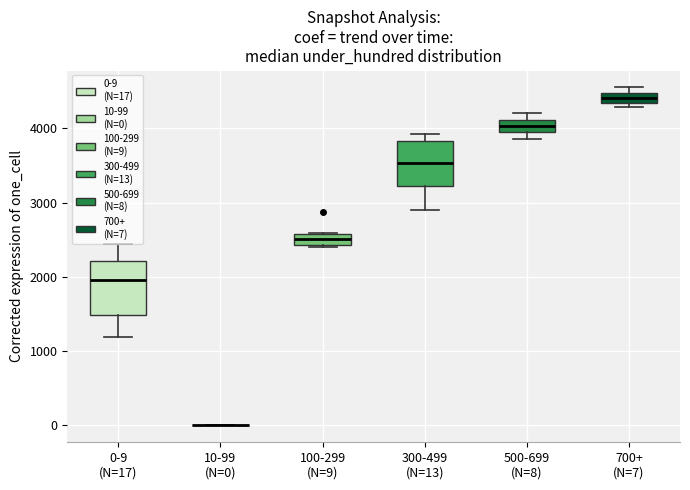

Comparing the boxes themselves (not the whiskers), which one is the tallest?

0-9 (N=17)